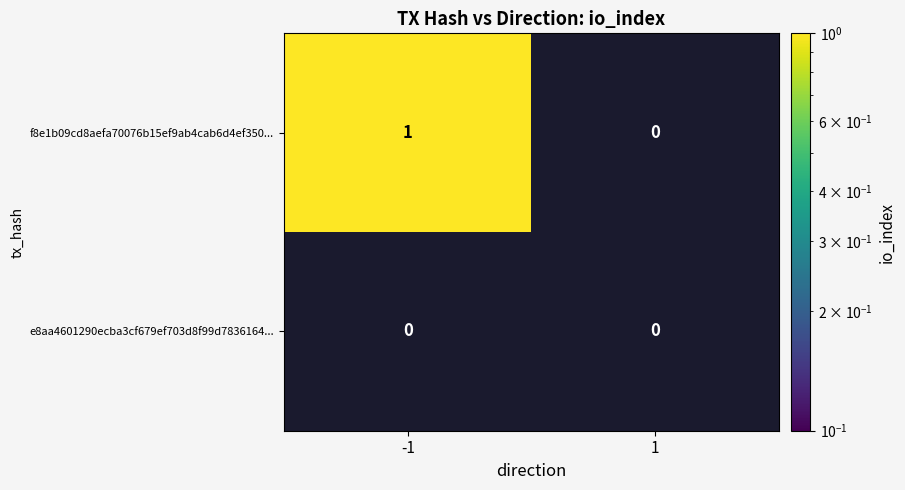

True or false: f8e1b09cd8aefa70076b15ef9ab4cab6d4ef350... has a value of 0 at 1.

True